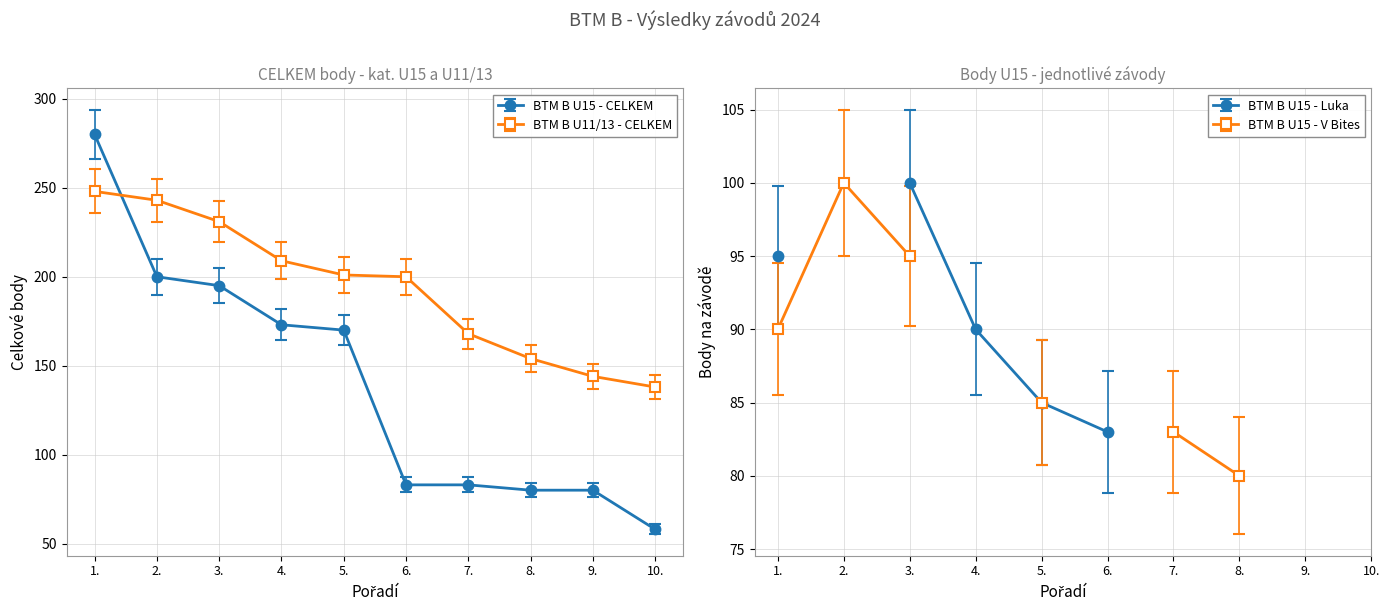

What is the spread (max minus min) of values at 8.?

74